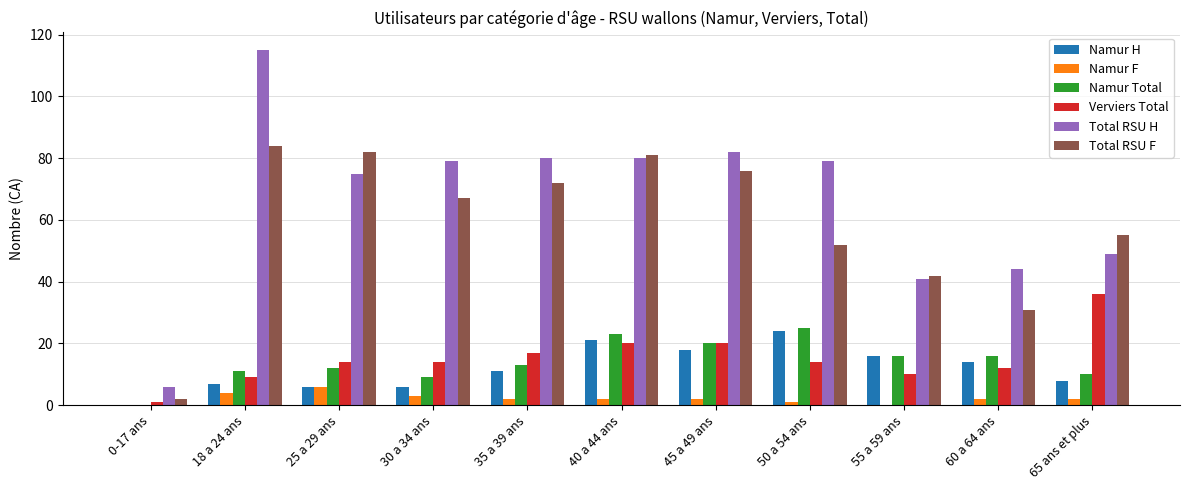

Which series changed the most between 0-17 ans and 40 a 44 ans?

Total RSU F